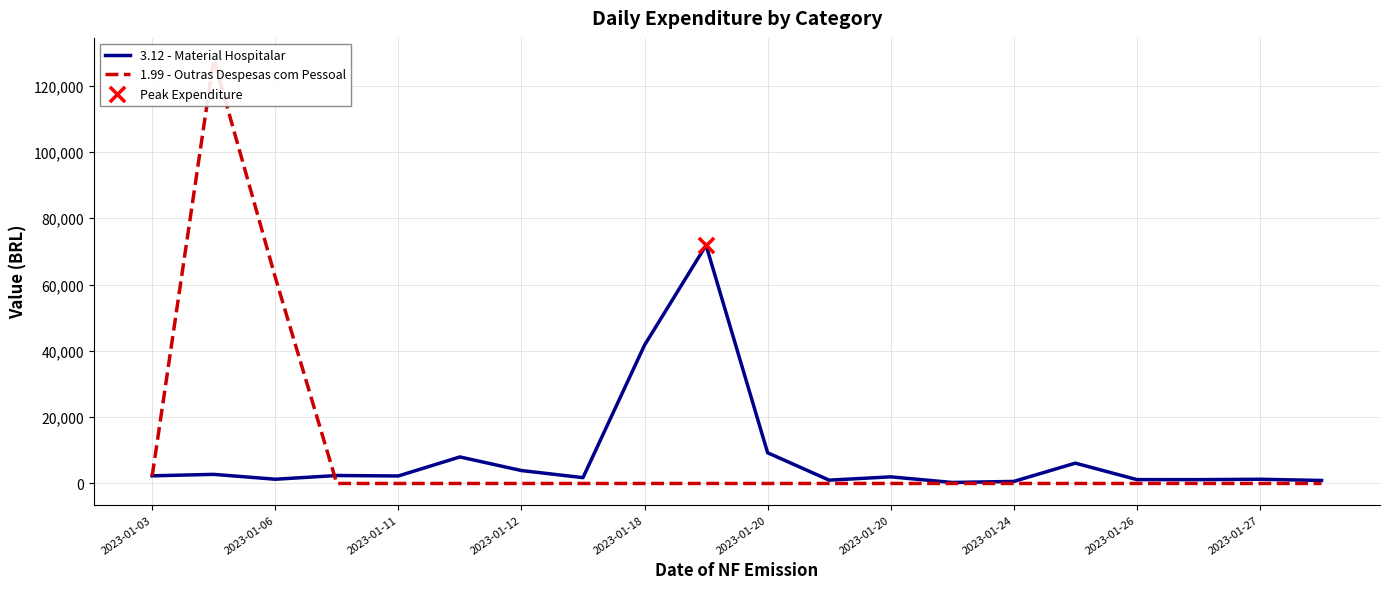

Which series has the largest total across all categories?

1.99 - Outras Despesas com Pessoal